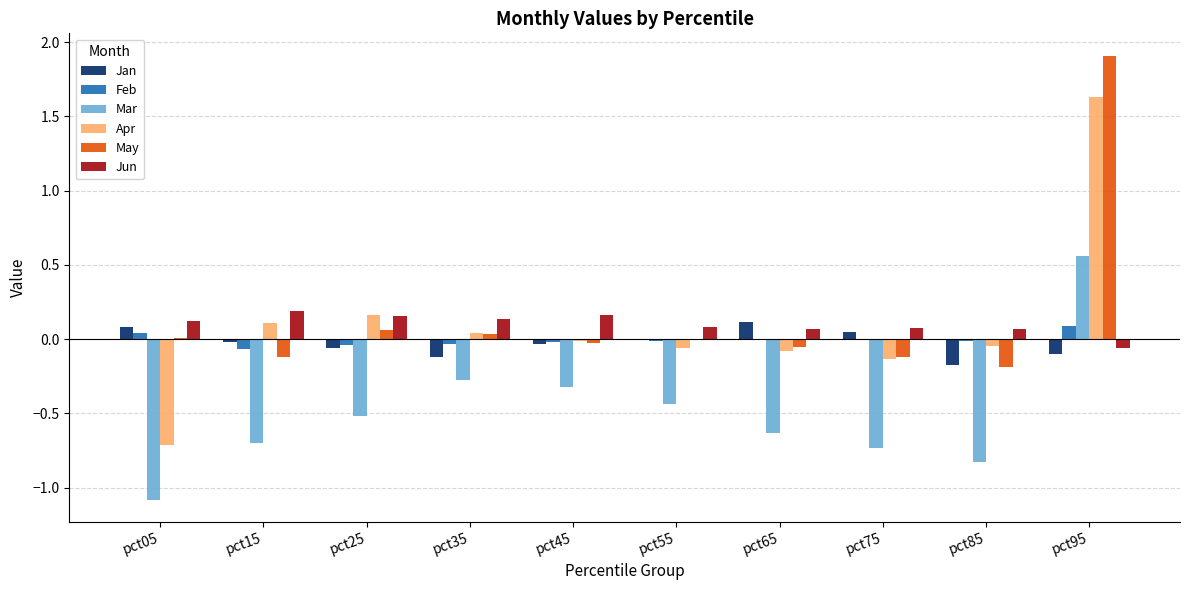

What is the sum of all Jun values?

1.0